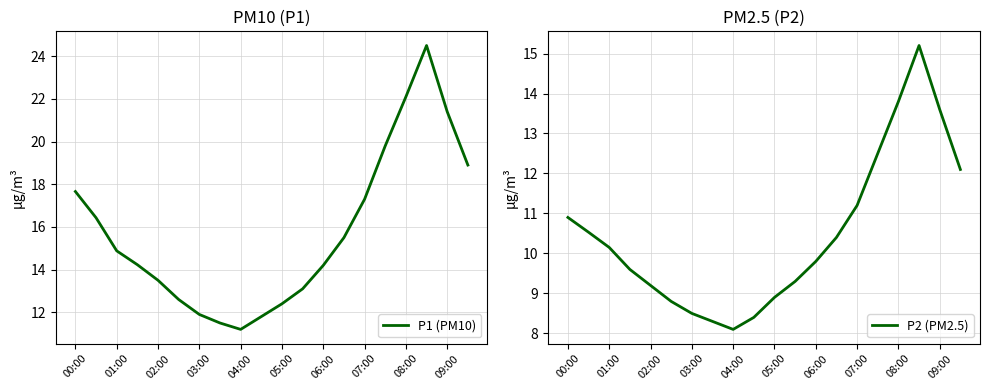

What is the label of the 1st point from the right?

19